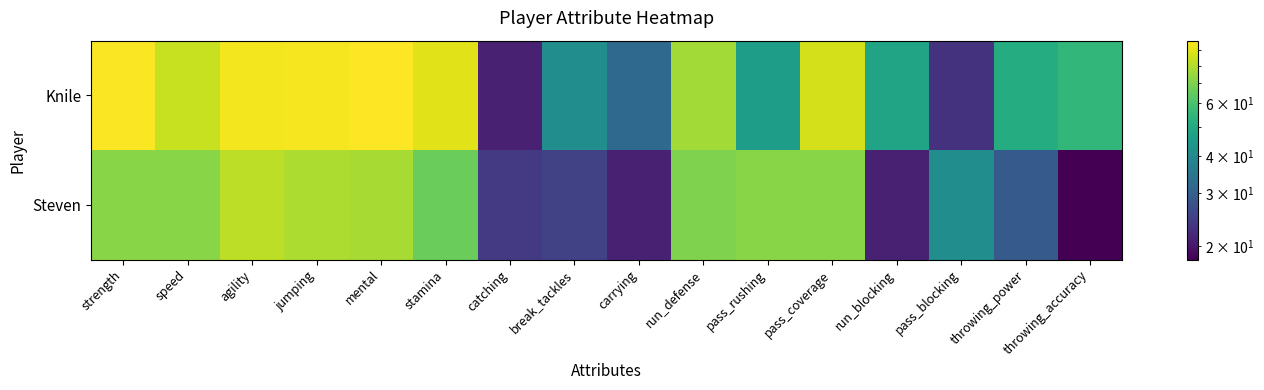

How many series are shown in this chart?

2